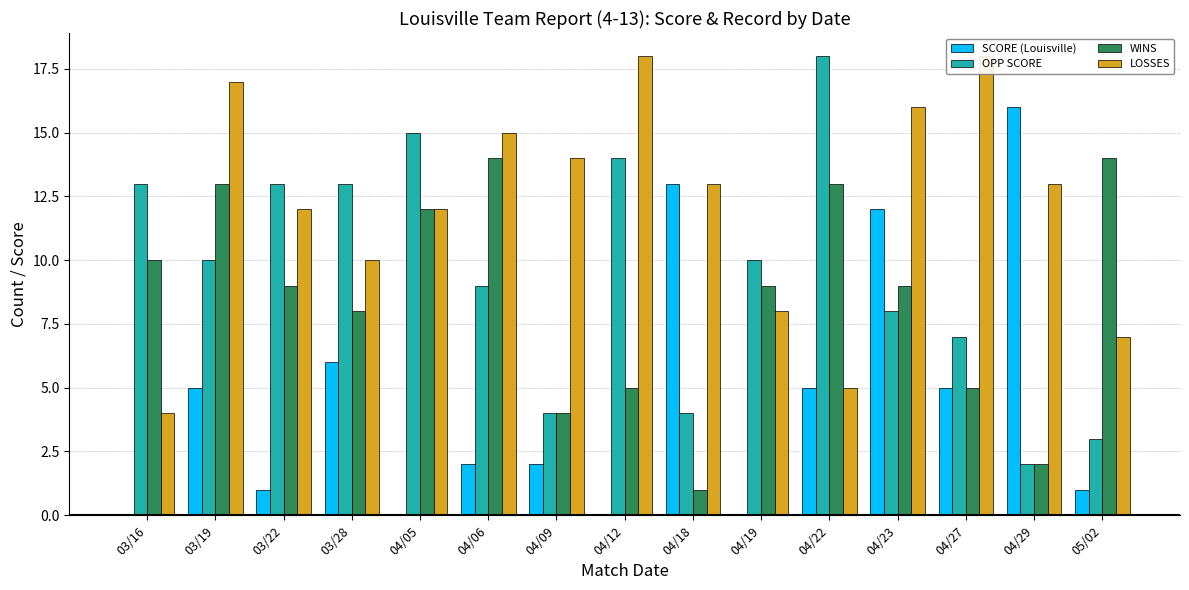

How many bars are there in each group?

4